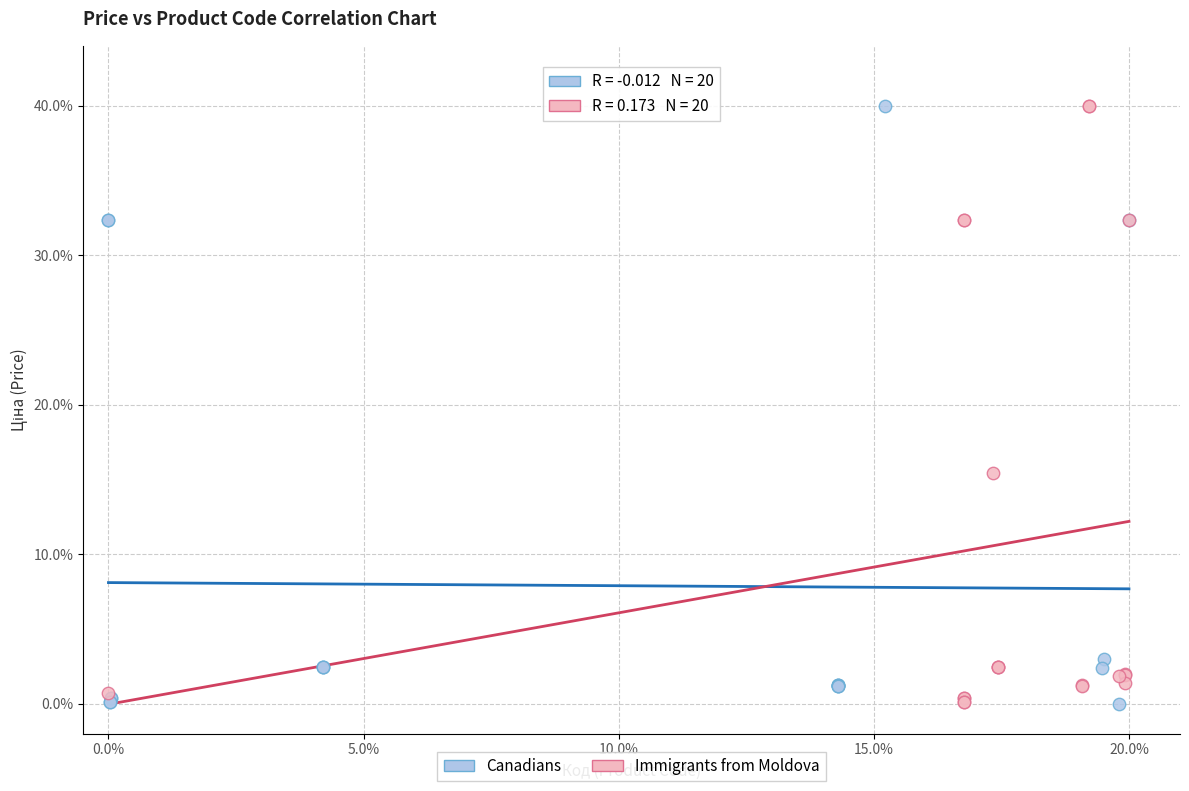

What are all the series names shown in the legend?

Canadians, Immigrants from Moldova